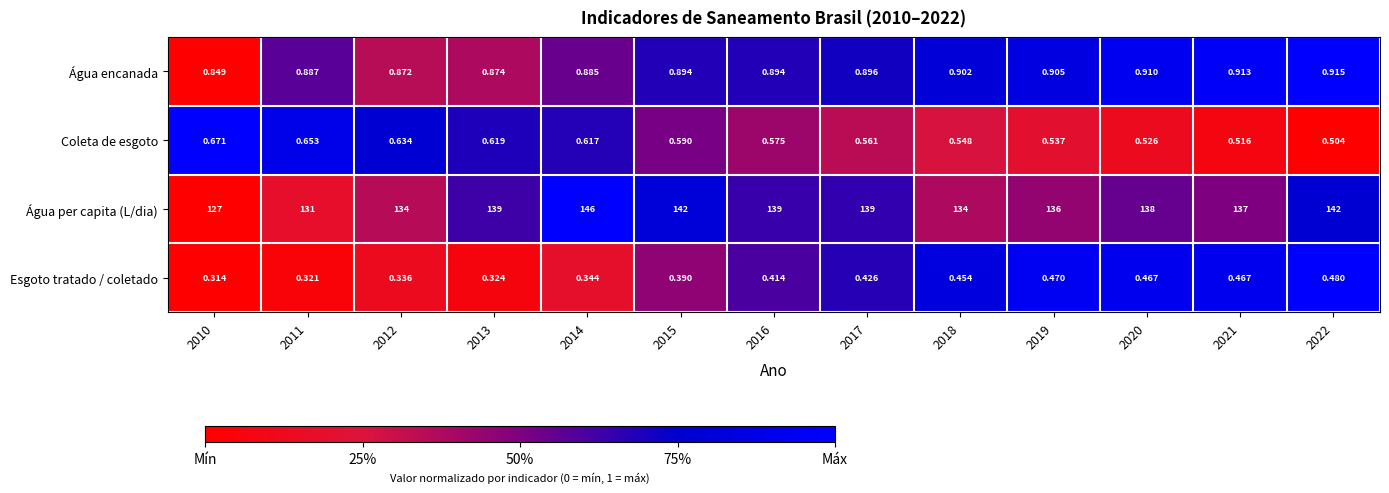

At which category is the sum across all series the highest?

2014